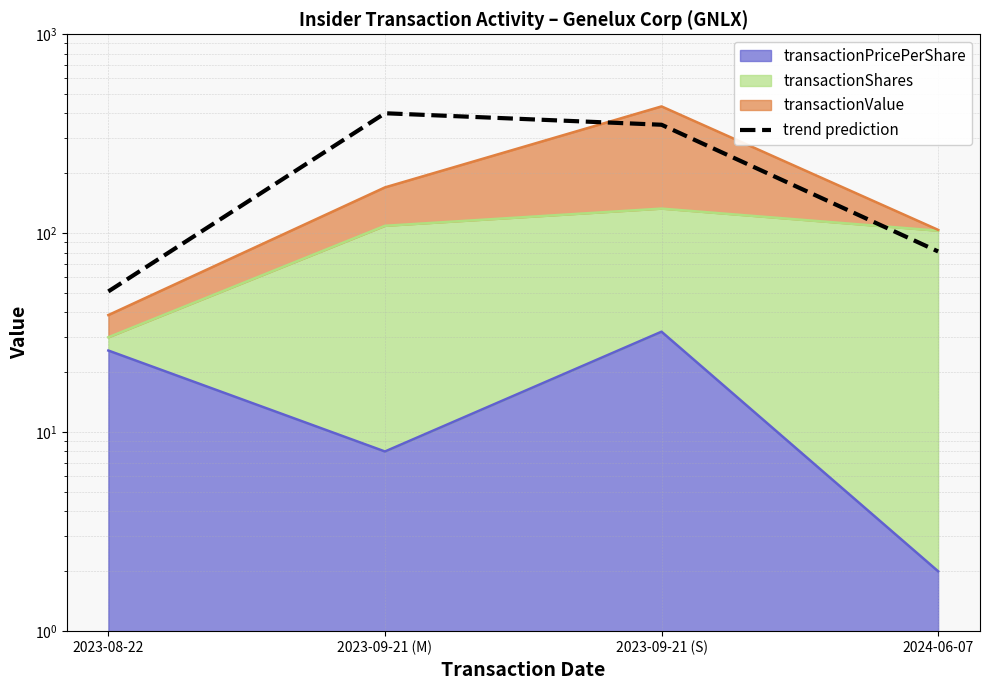

List the labels in order of value, largest first.

2023-09-21 (M), 2023-09-21 (S), 2024-06-07, 2023-08-22